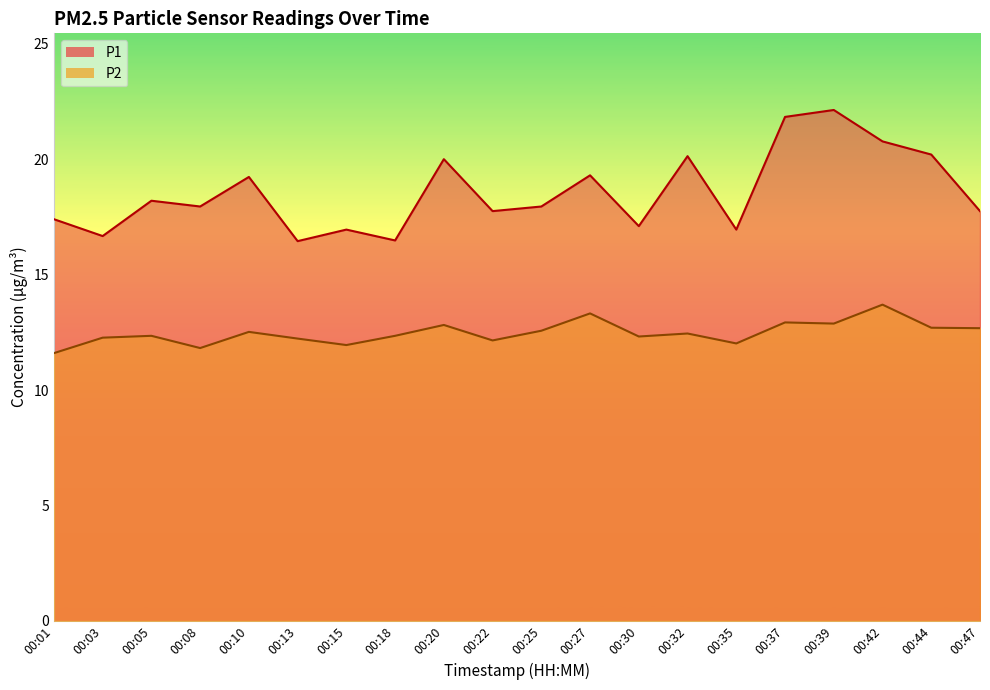

What is the difference between the maximum and minimum values in the P1 series?

5.7